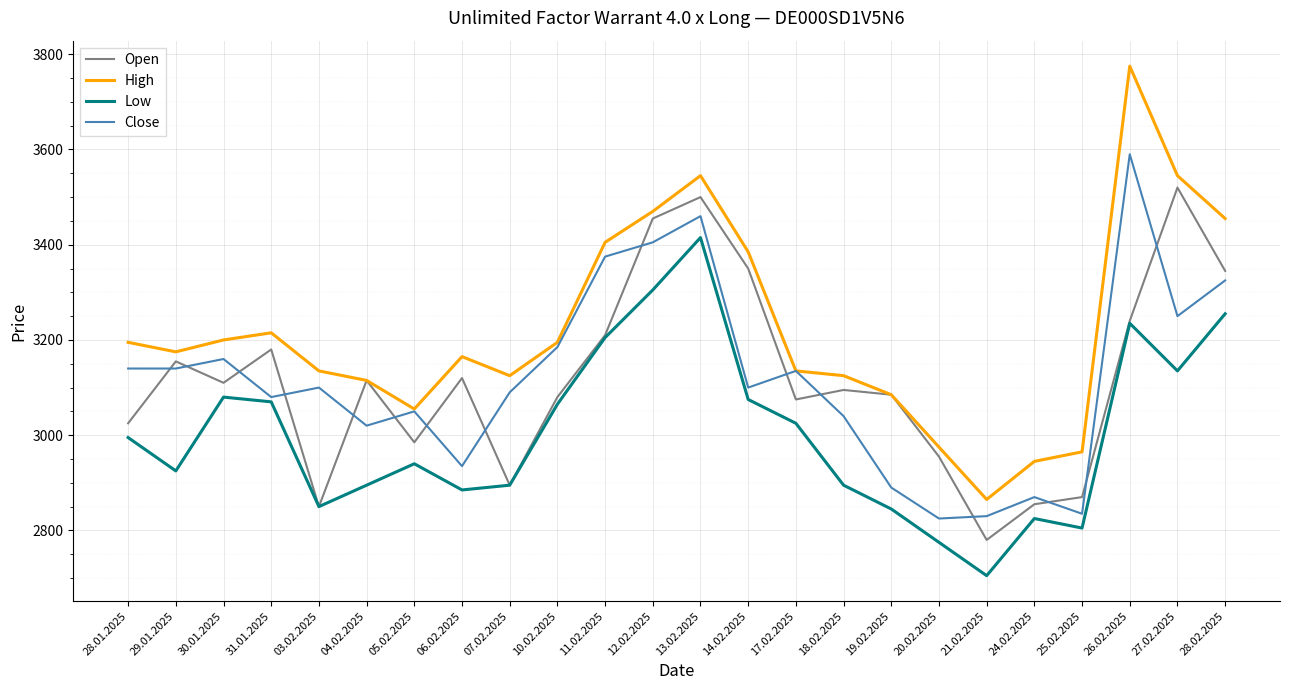

List the series in order of their peak value, lowest first.

Low, Open, Close, High